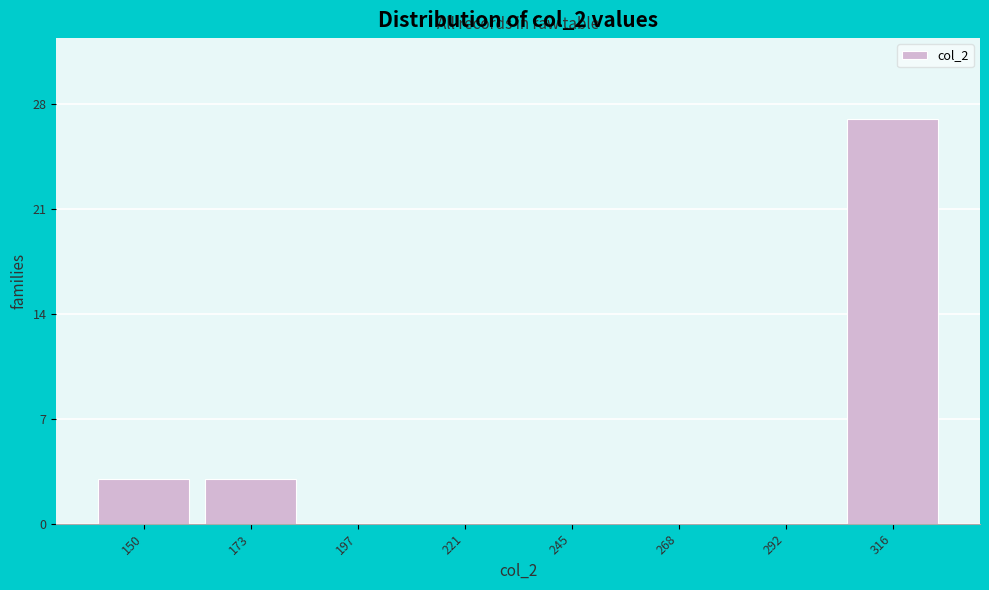

Reading left to right, extract all data points from this chart.

150=3	173=3	197=0	221=0	245=0	268=0	292=0	316=27